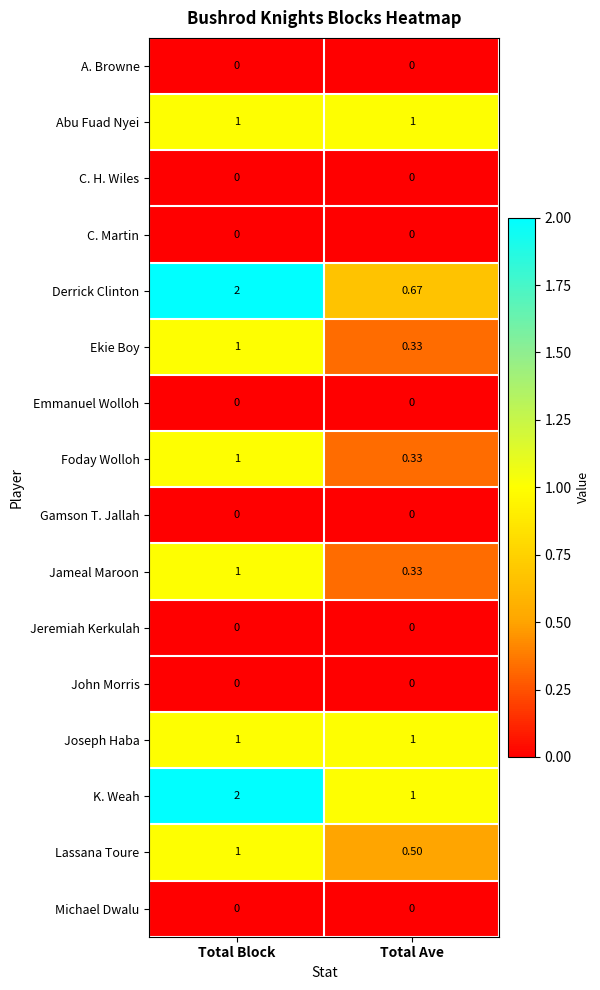

Which series has the largest total across all categories?

K. Weah